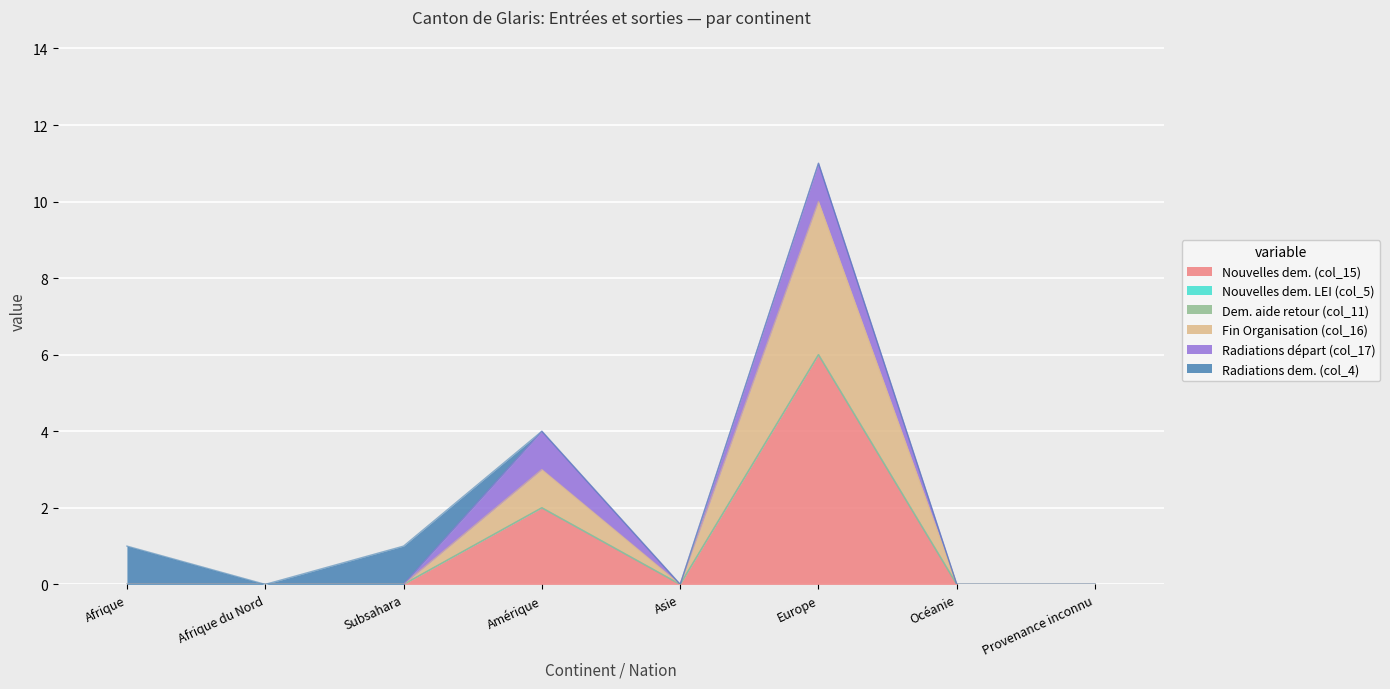

At which category is the sum across all series the highest?

Europe